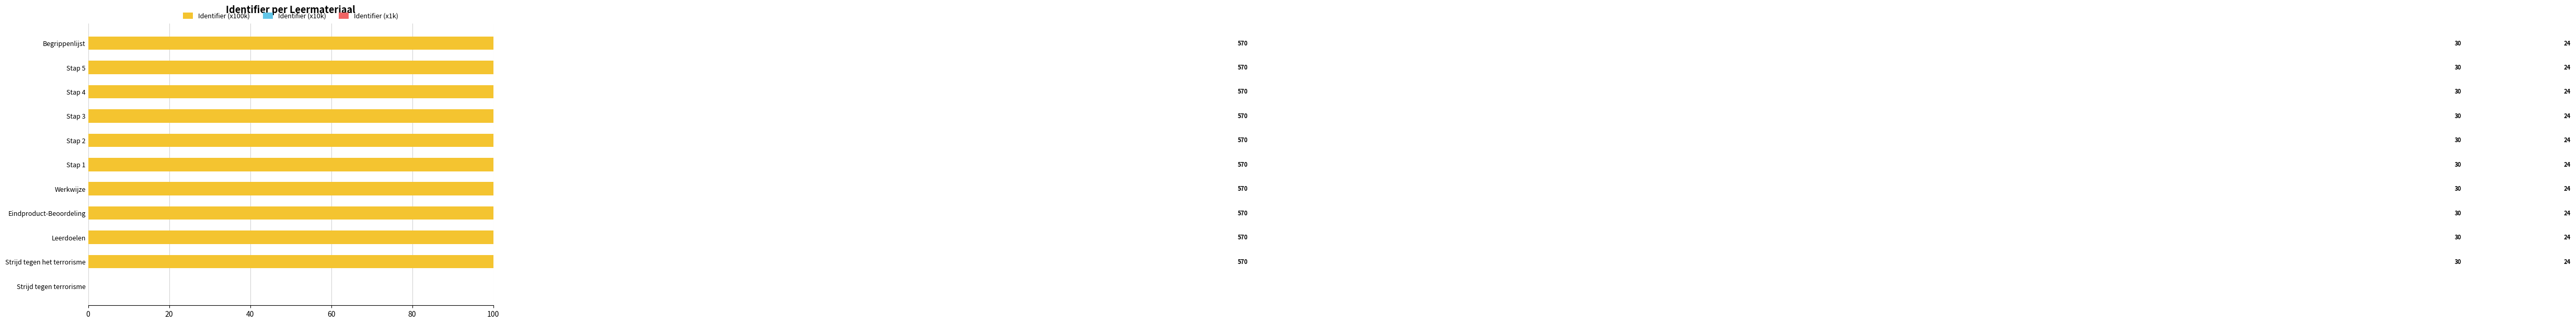

What is the difference between the second highest and minimum values in the Identifier (x10k) series?

30